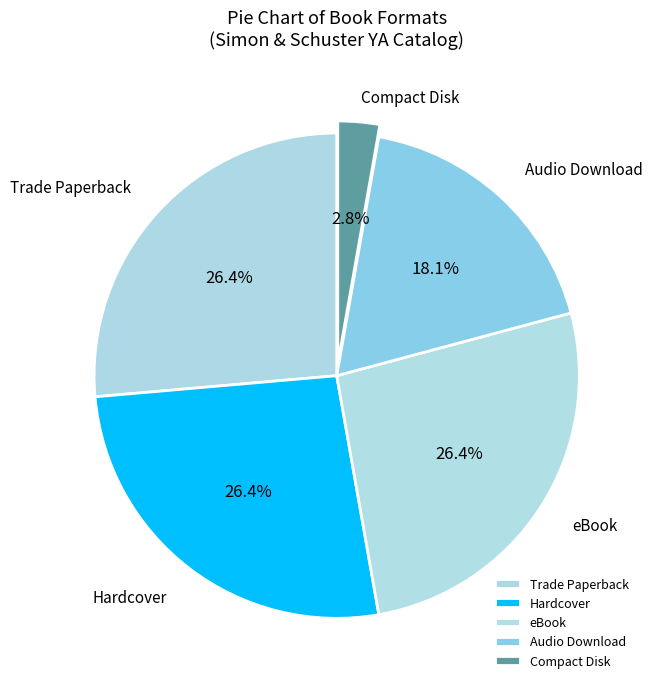

How many slices are in this pie chart?

5